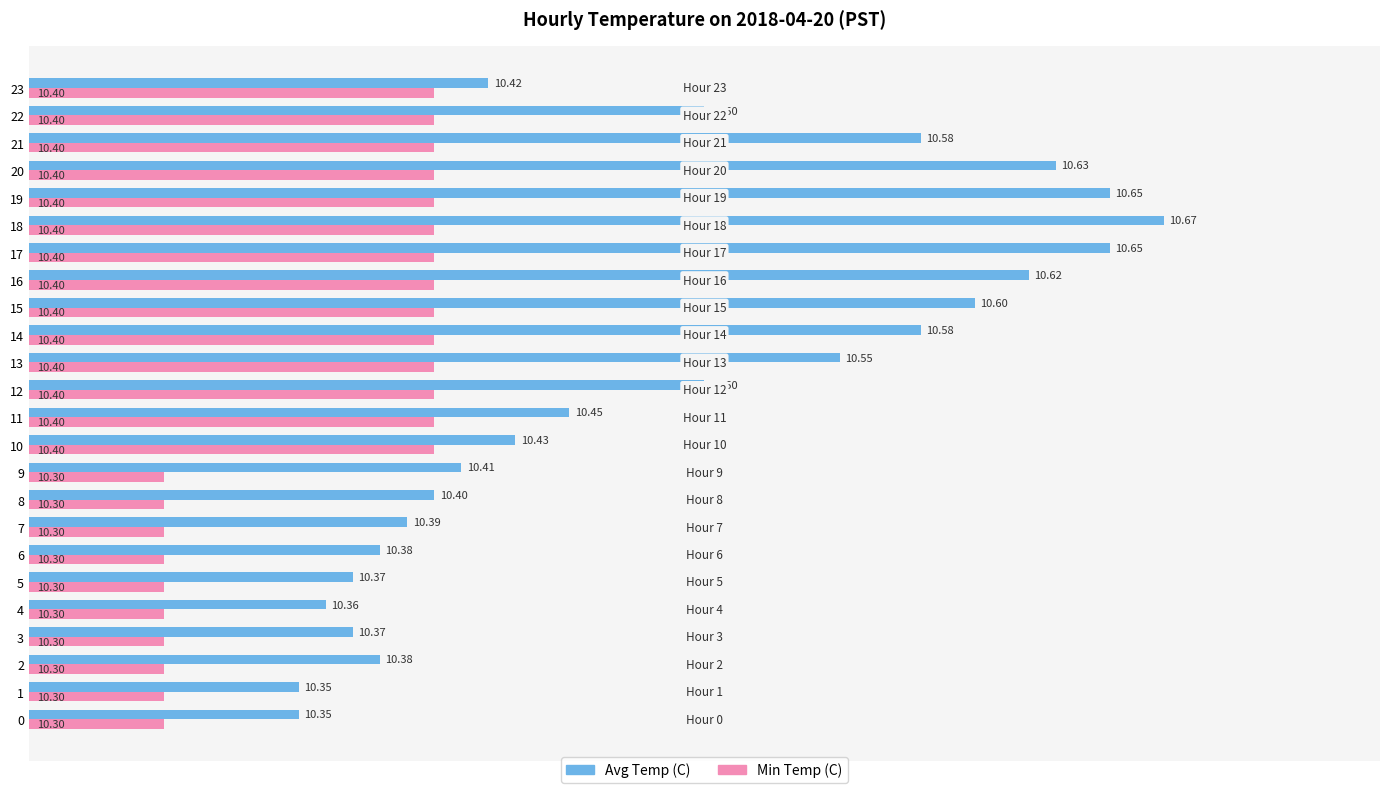

What is the lowest value of the Min Temp (C) series?

10.3